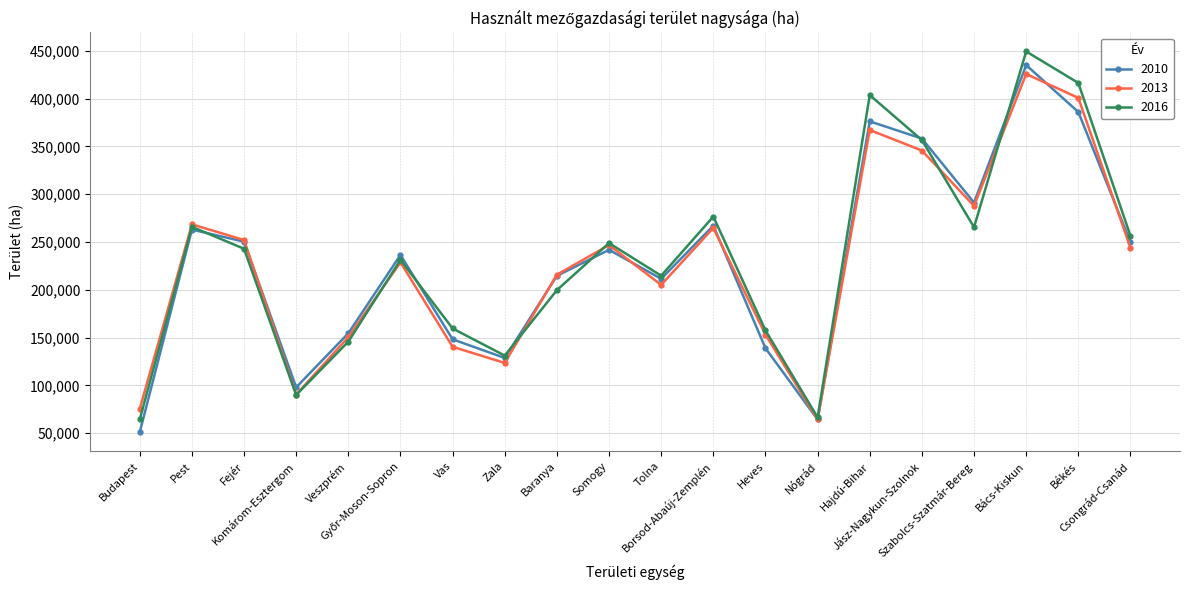

Does the chart have visible grid lines?

Yes